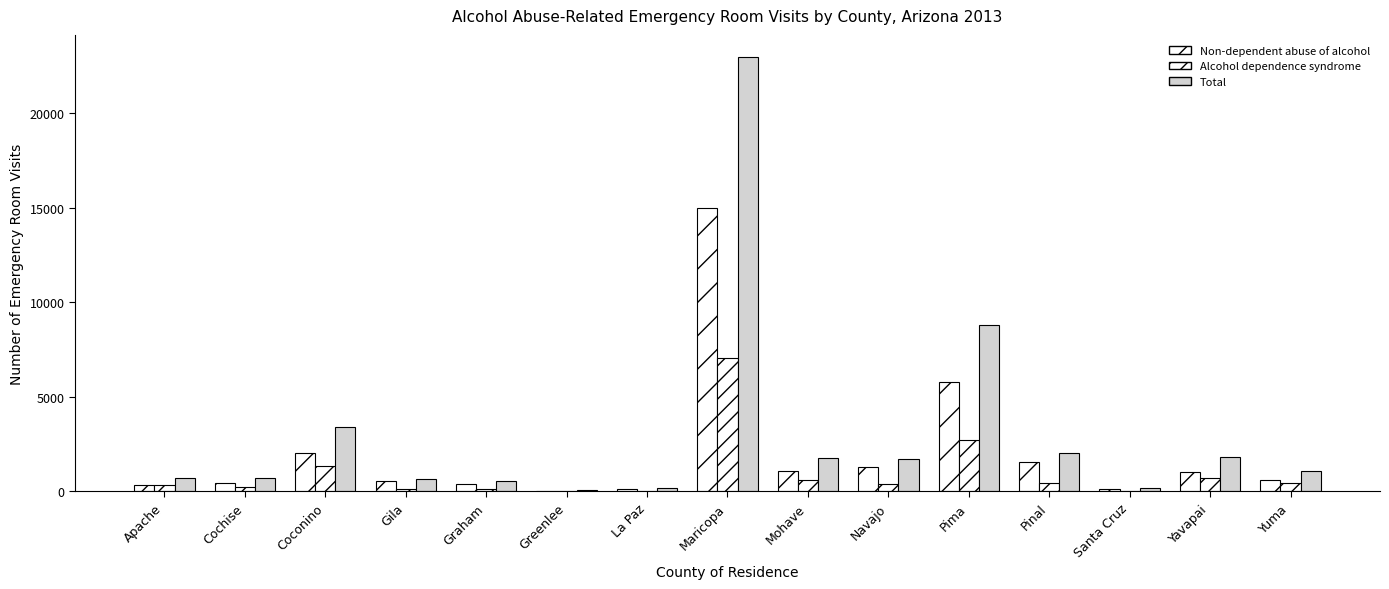

What is the sum of the Non-dependent abuse of alcohol values at Pinal and Navajo?

2808